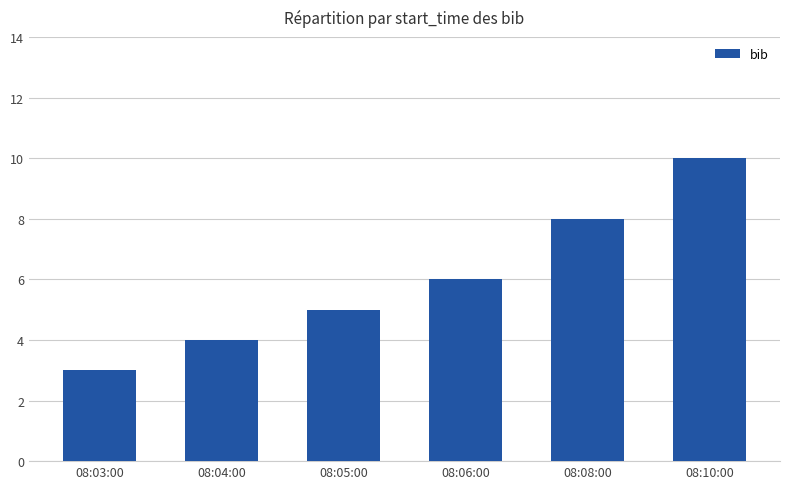

Reading right to left, list all the values displayed in this chart.

08:10:00=10	08:08:00=8	08:06:00=6	08:05:00=5	08:04:00=4	08:03:00=3